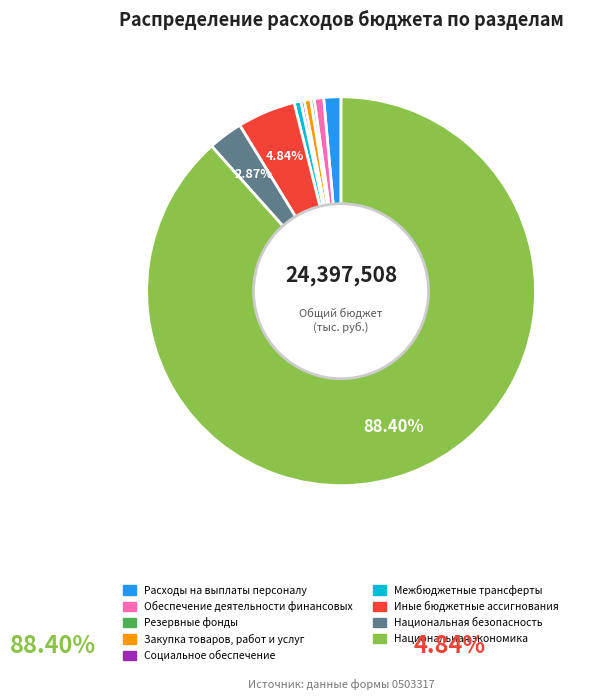

Between Социальное обеспечение and Национальная экономика, which is larger?

Национальная экономика